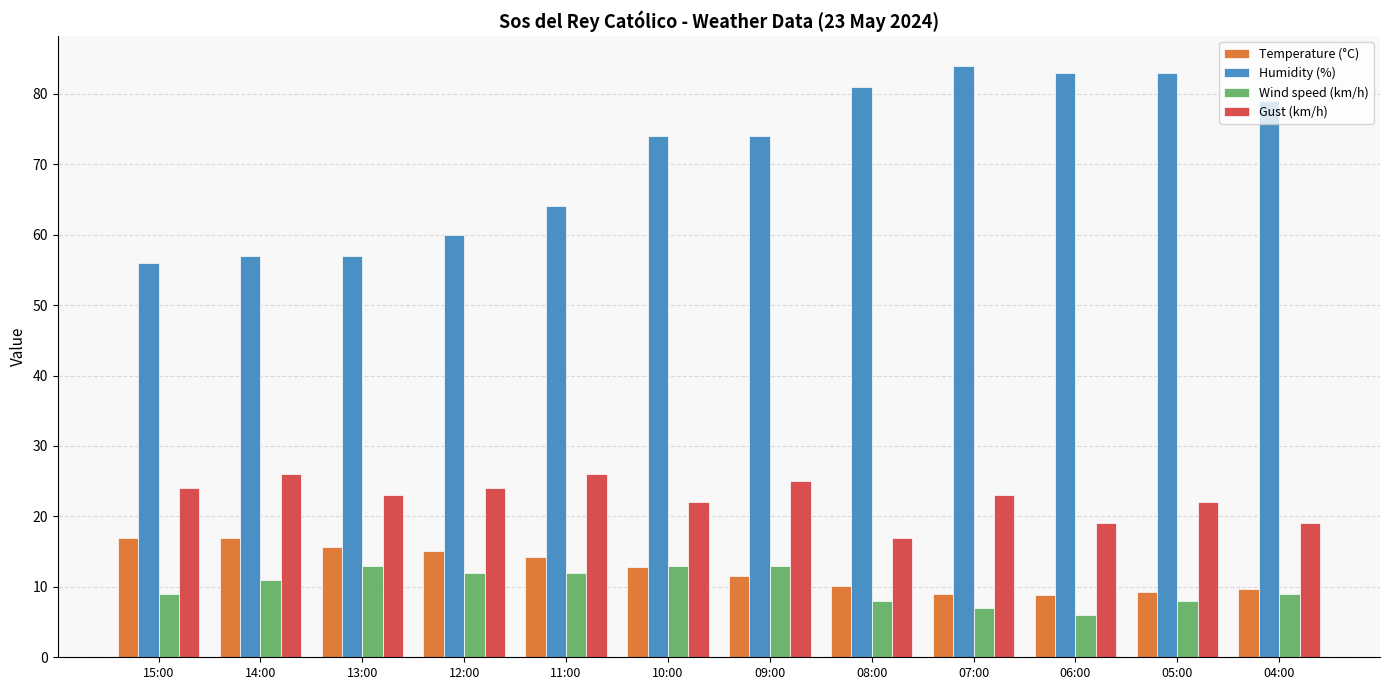

What position from the right is 12:00?

9